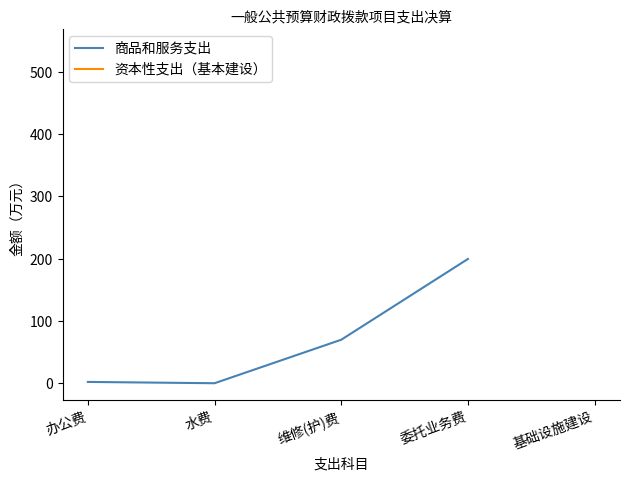

True or false: 资本性支出（基本建设） and 商品和服务支出 intersect in this chart.

False